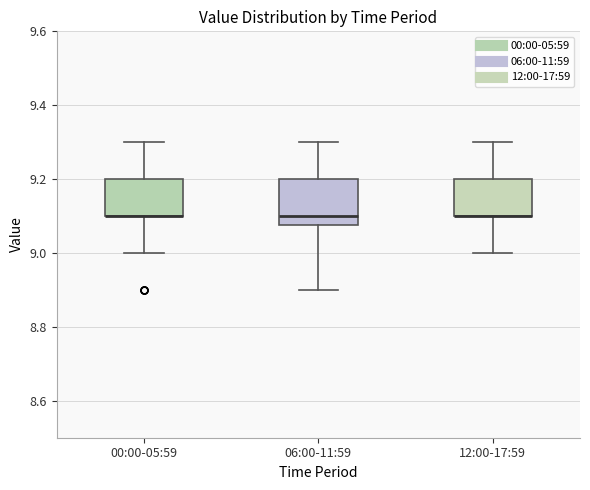

Reading left to right, transcribe this box plot: for each box, give where its median line is, the range the box spans, and where its two whiskers end, as read against the y-axis. The values are not printed on the chart, so give them approximately, as read against the axis.

00:00-05:59: median 9.10 (drawn on the box's lower edge), box 9.10 to 9.20, whiskers 9.00 to 9.30
06:00-11:59: median 9.10, box 9.08 to 9.20, whiskers 8.90 to 9.30
12:00-17:59: median 9.10 (drawn on the box's lower edge), box 9.10 to 9.20, whiskers 9.00 to 9.30